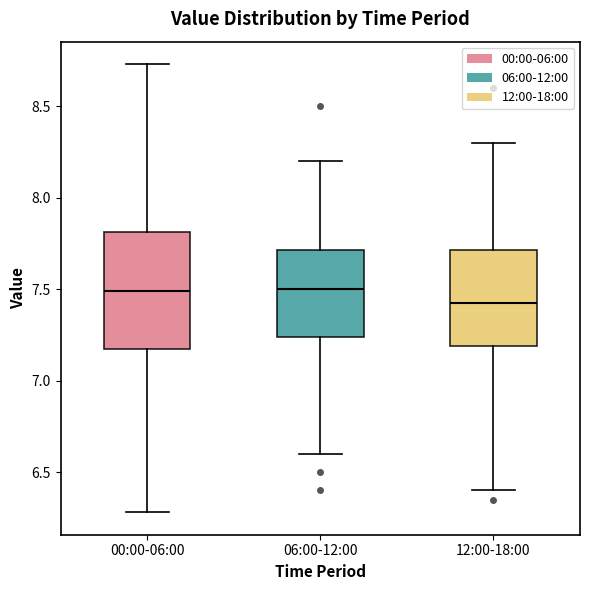

Reading left to right, transcribe this box plot: for each box, give where its median line is, the range the box spans, and where its two whiskers end, as read against the y-axis. The values are not printed on the chart, so give them approximately, as read against the axis.

00:00-06:00: median 7.50, box 7.15 to 7.80, whiskers 6.30 to 8.75
06:00-12:00: median 7.50, box 7.25 to 7.70, whiskers 6.60 to 8.20
12:00-18:00: median 7.45, box 7.20 to 7.70, whiskers 6.40 to 8.30